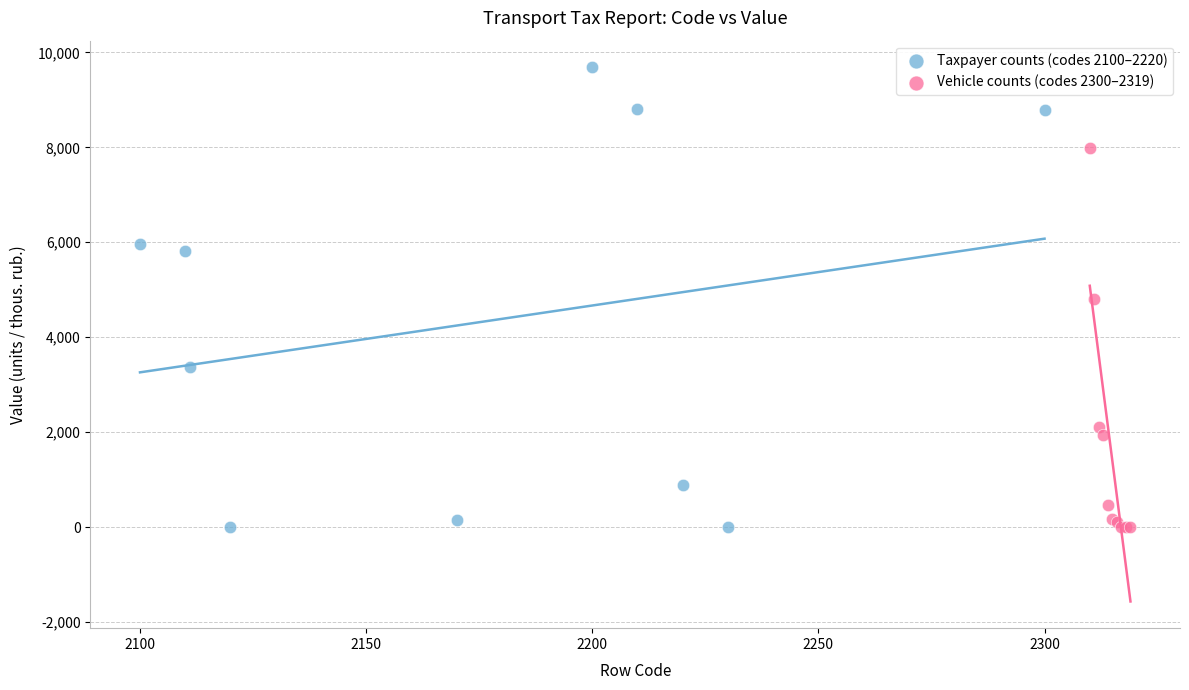

Which series has the widest spread of Y values?

Taxpayer counts (codes 2100–2220)